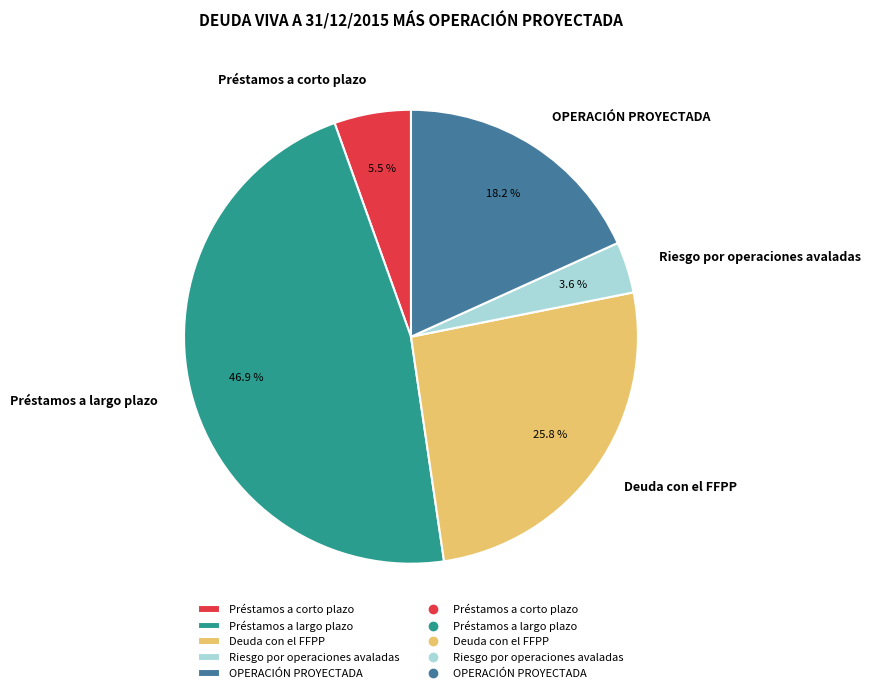

Do OPERACIÓN PROYECTADA and Riesgo por operaciones avaladas together represent more than half of the pie?

No